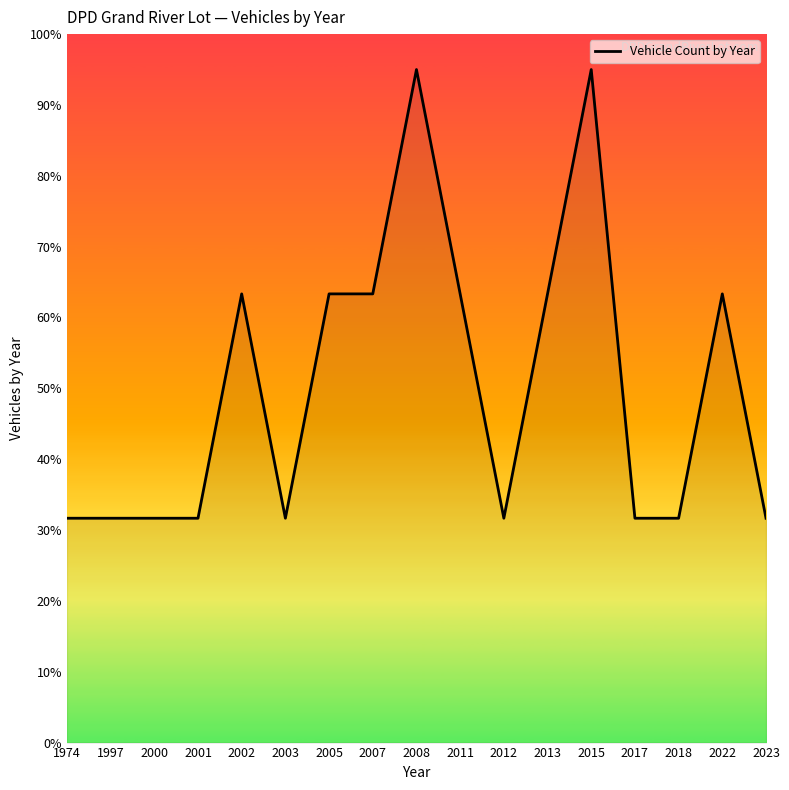

What is the ratio of the value at 2005 to the value at 2011?

1.0